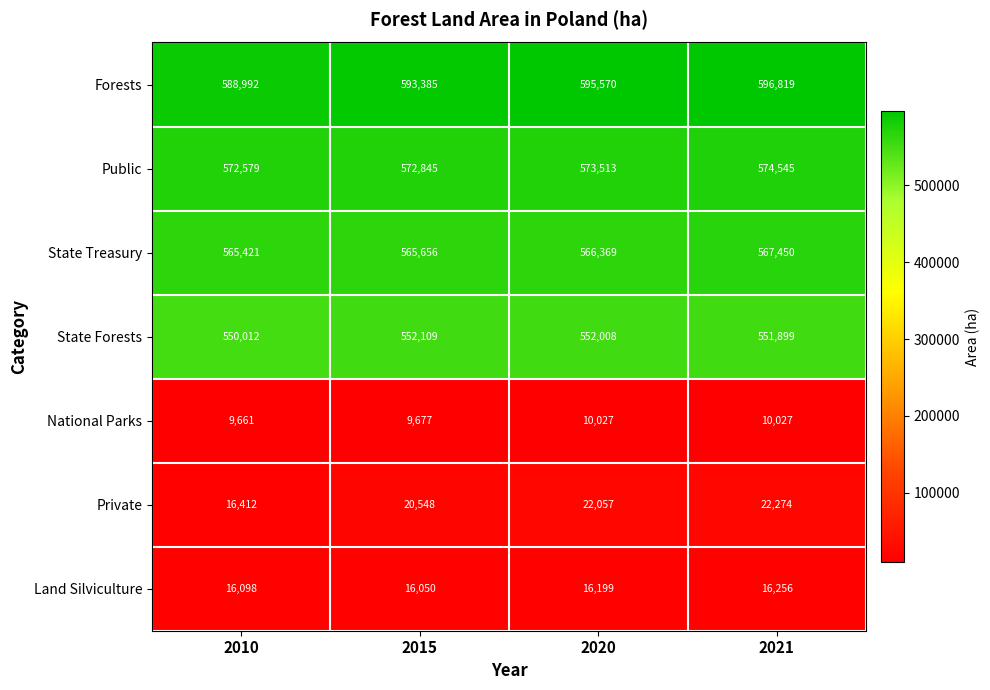

At which category does the chart reach its peak across all series?

2021